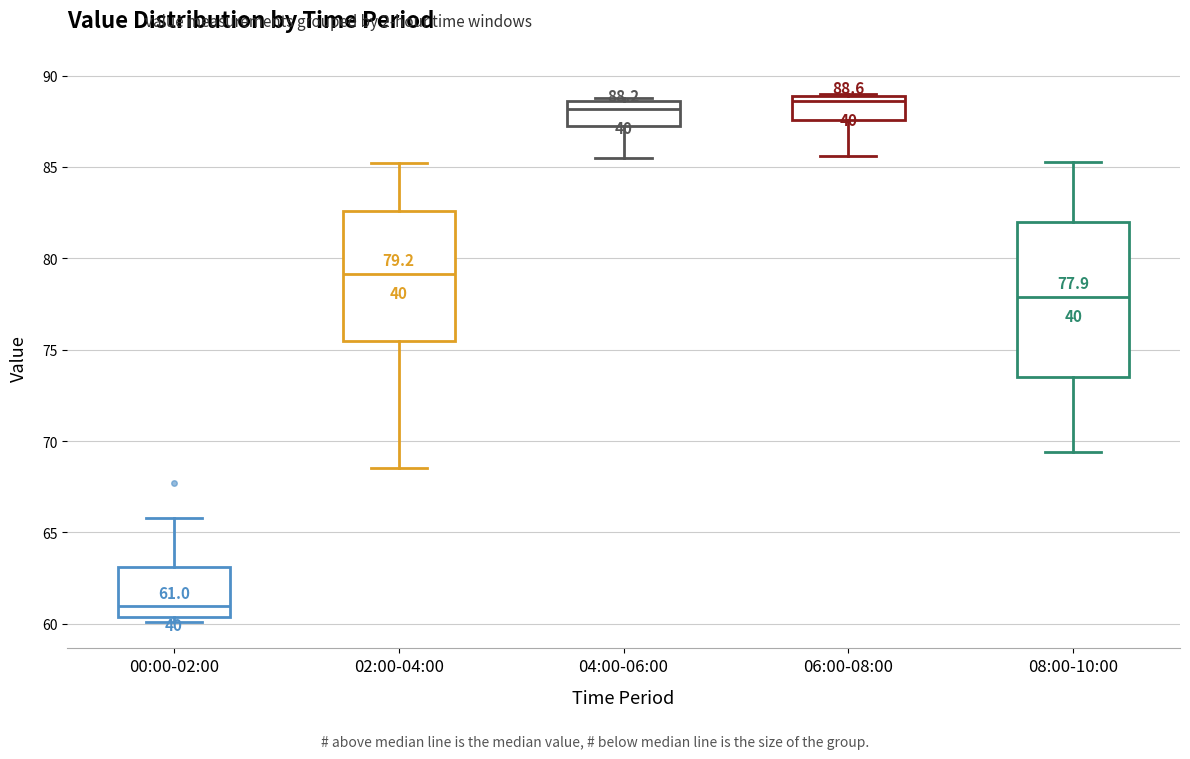

Comparing the boxes themselves (not the whiskers), which one is the tallest?

08:00-10:00